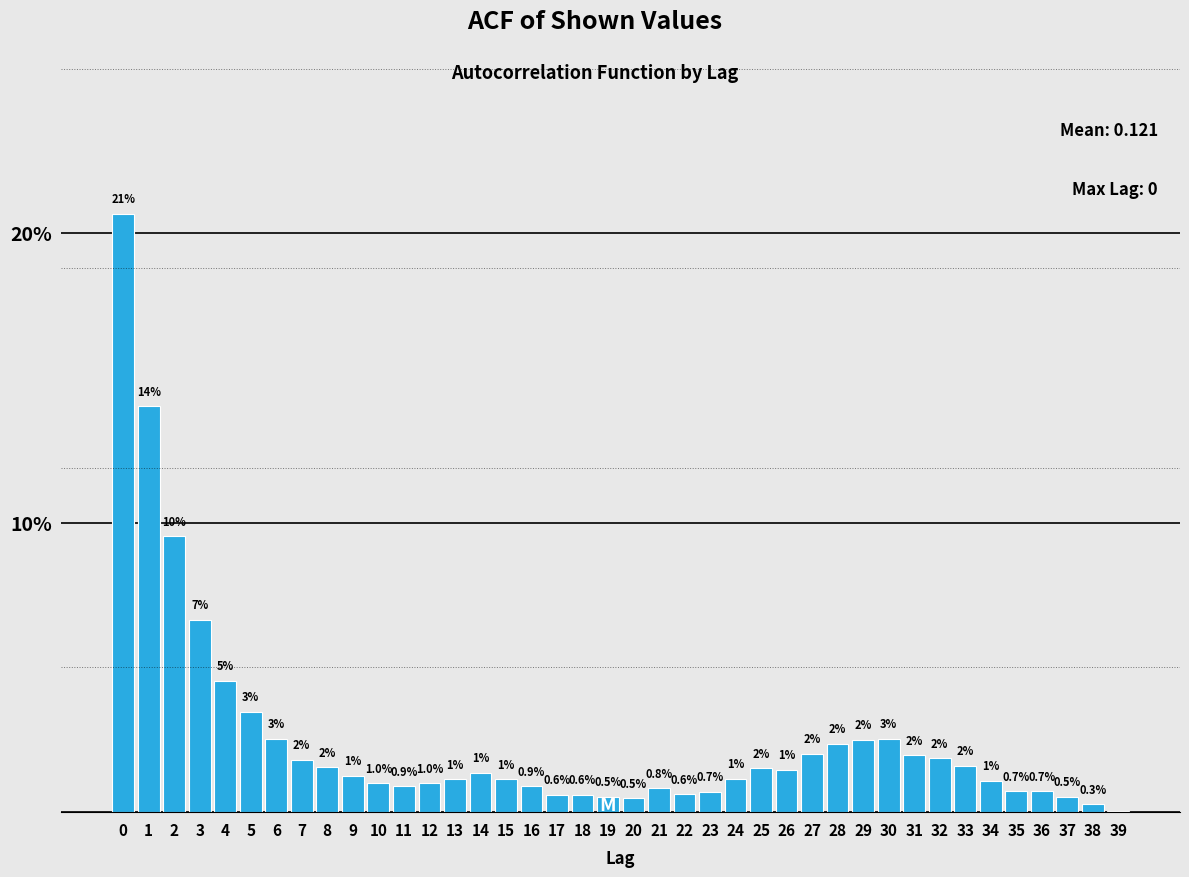

Which has a higher value, 4 or 12?

4